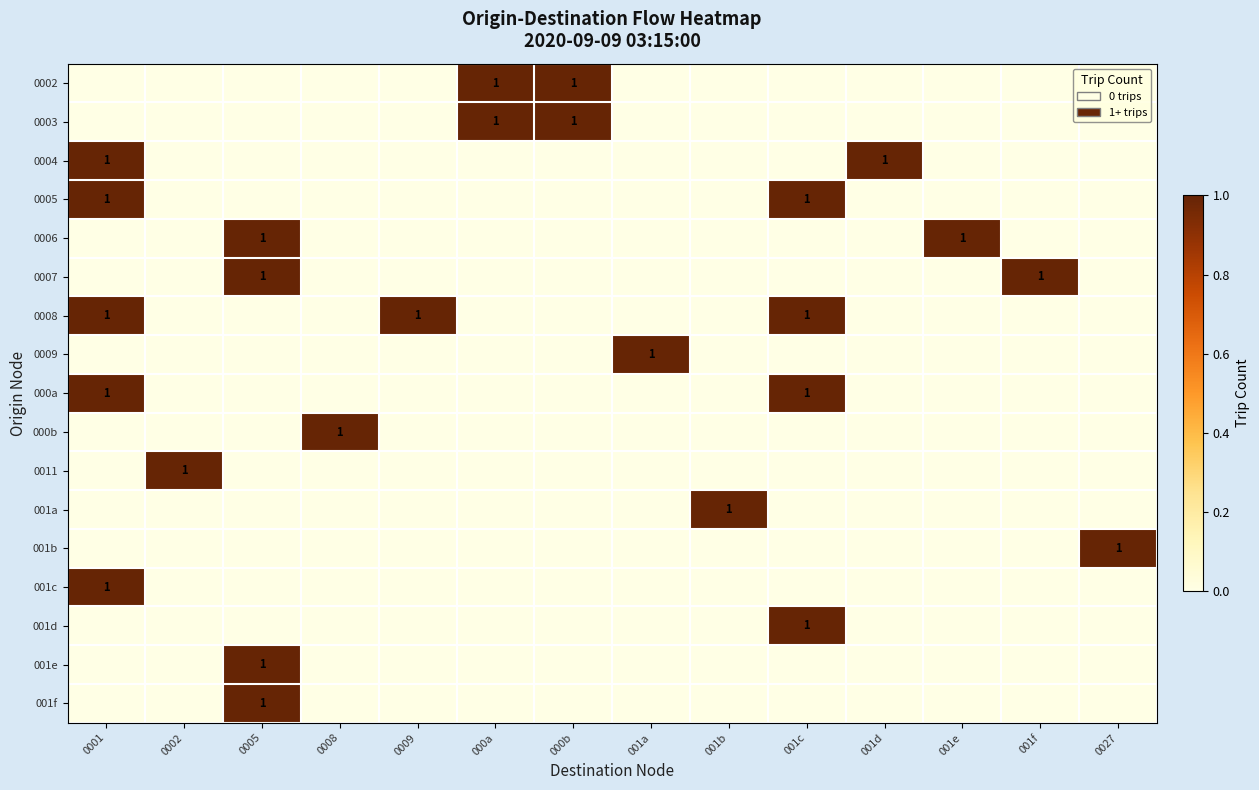

At which category does the chart reach its peak across all series?

000a